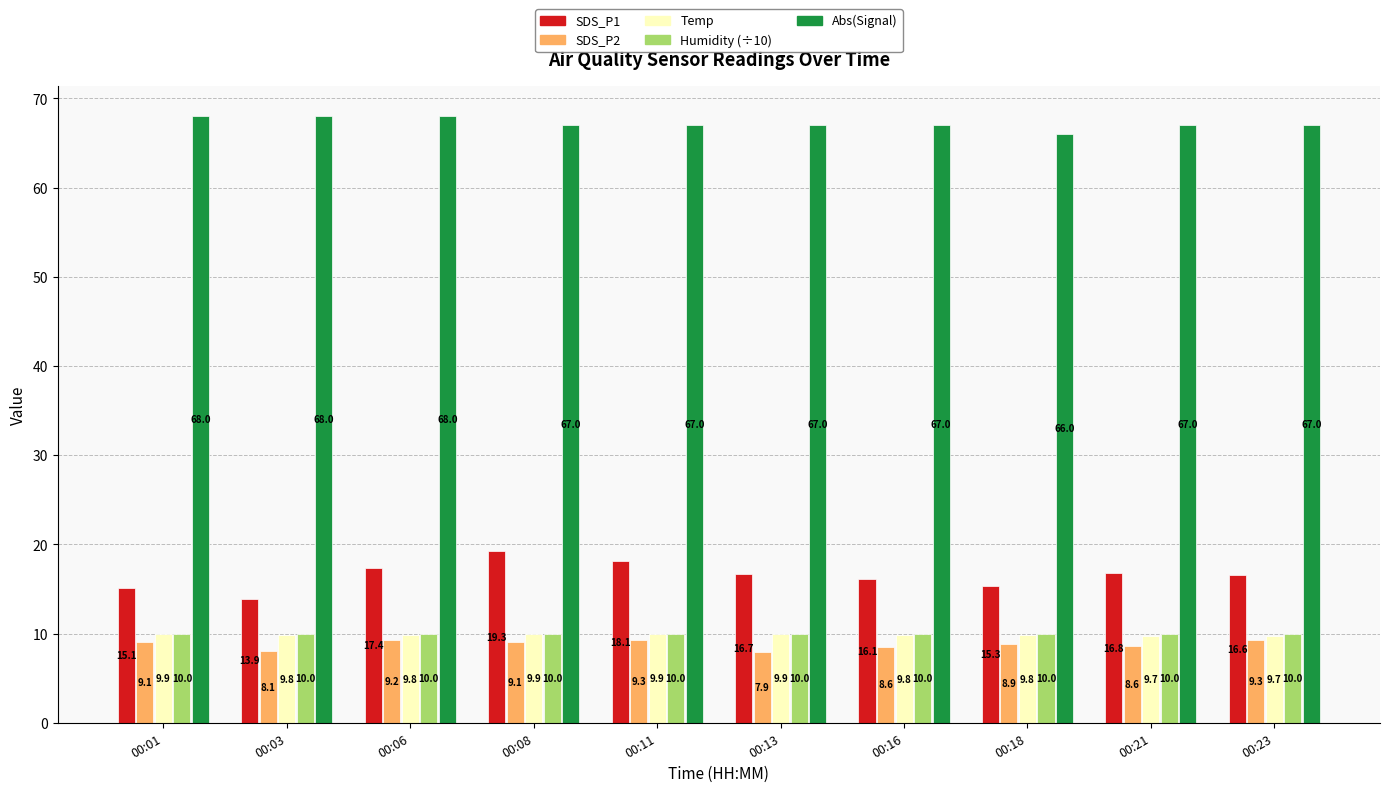

Read the SDS_P1 value at 00:23.

16.6